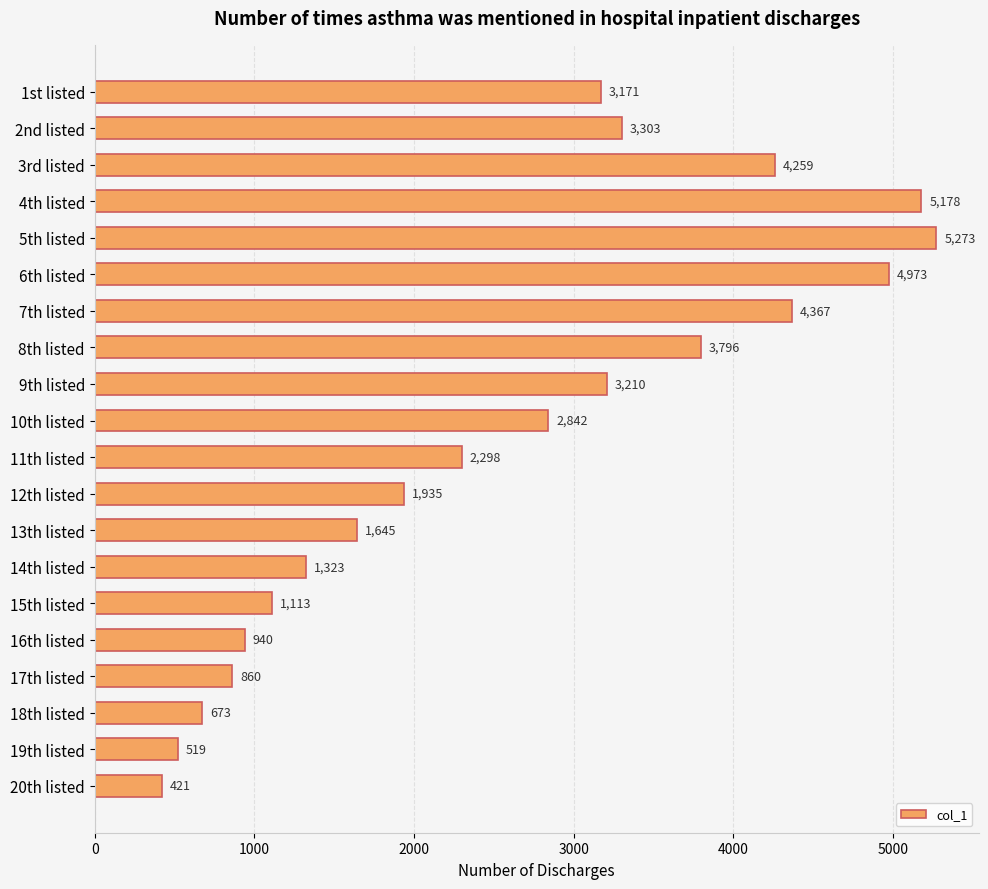

Reading bottom to top, transcribe all the data shown in this chart.

20th listed=421	19th listed=519	18th listed=673	17th listed=860	16th listed=940	15th listed=1113	14th listed=1323	13th listed=1645	12th listed=1935	11th listed=2298	10th listed=2842	9th listed=3210	8th listed=3796	7th listed=4367	6th listed=4973	5th listed=5273	4th listed=5178	3rd listed=4259	2nd listed=3303	1st listed=3171